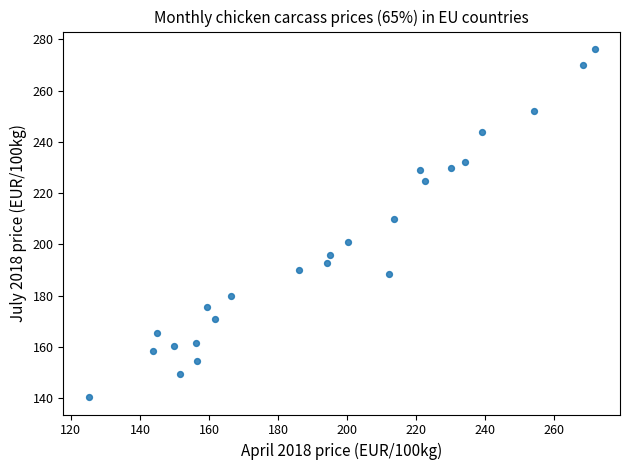

What is the range of Y values (max minus min)?

135.7